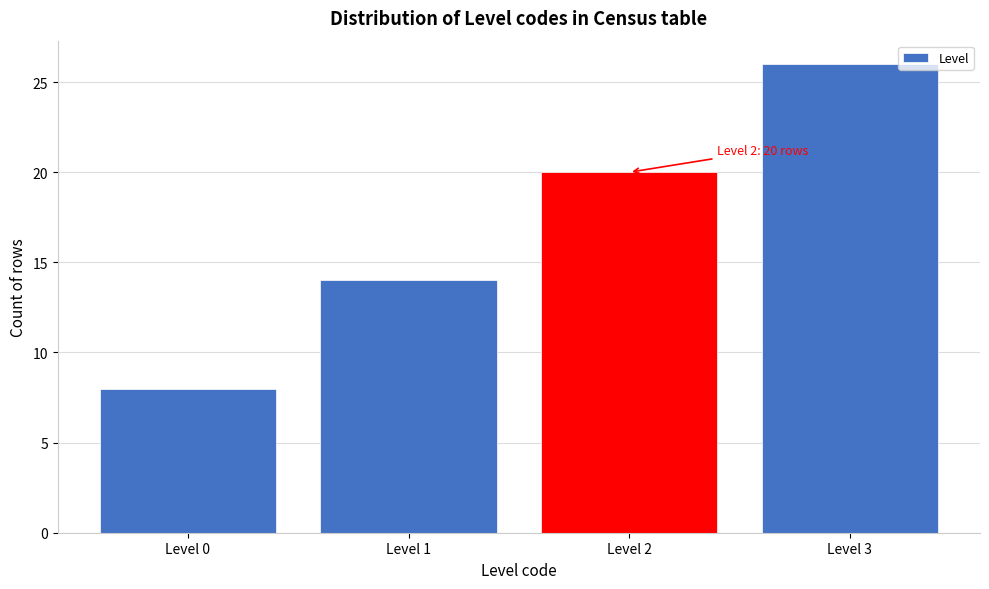

Reading left to right, extract all data points from this chart.

8	14	20	26